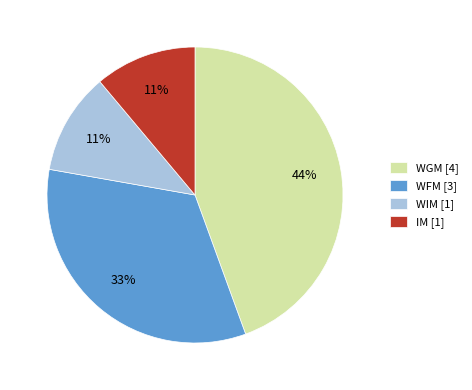

What percentage is the WGM slice, to the nearest percent?

44%